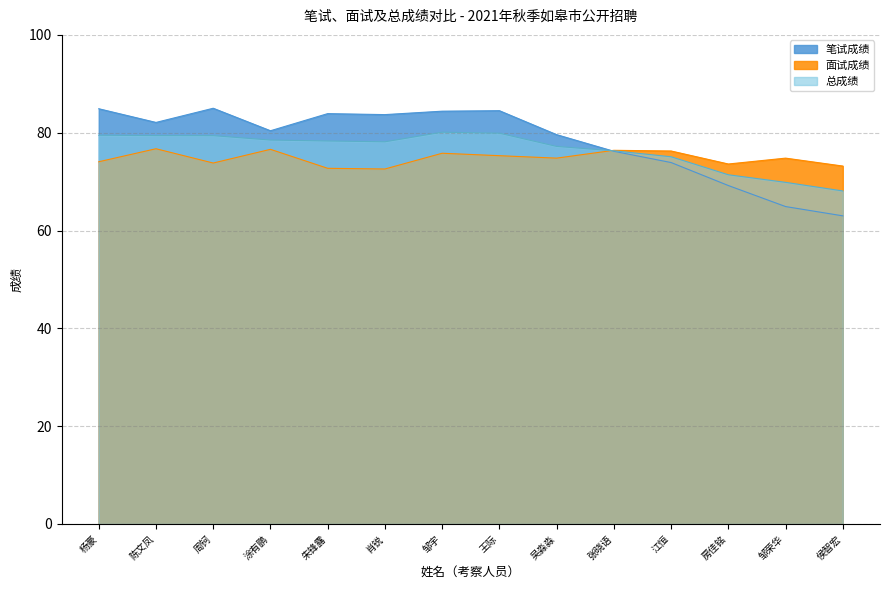

What is the difference between the maximum and second lowest values in the 笔试成绩 series?

20.1